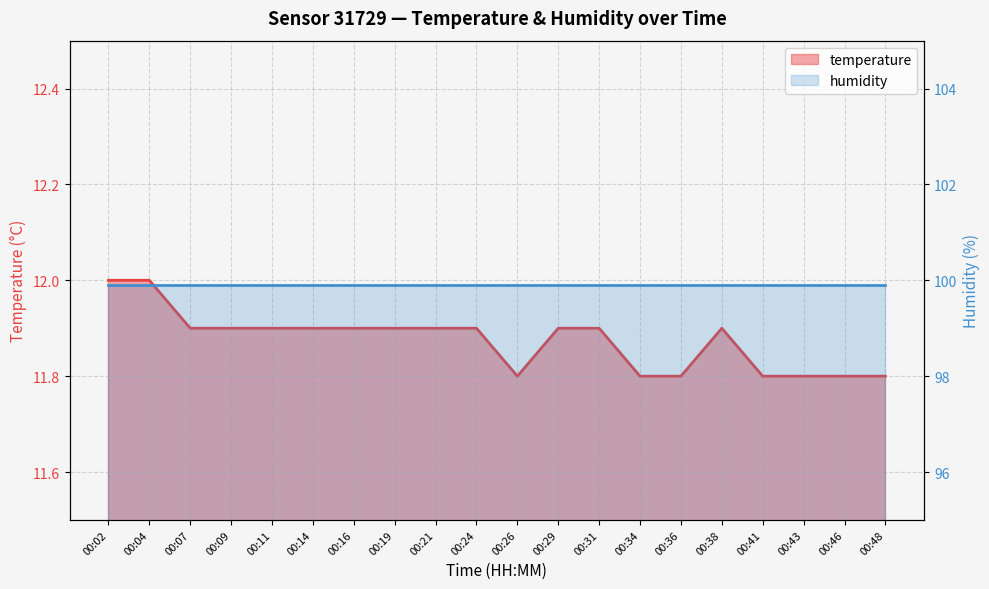

True or false: the data shows 11.8 at 00:41.

True